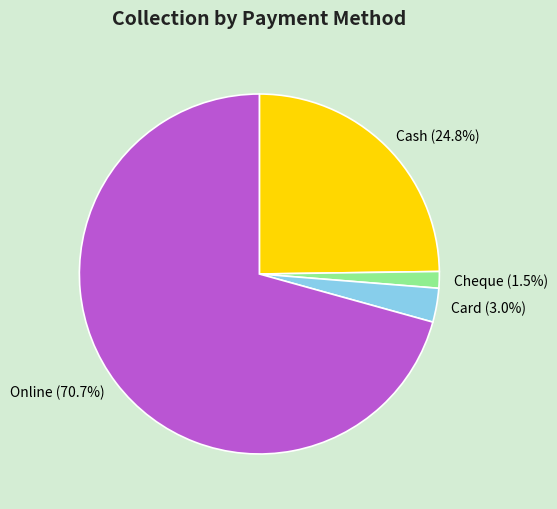

True or false: Online accounts for 71% of the total.

True